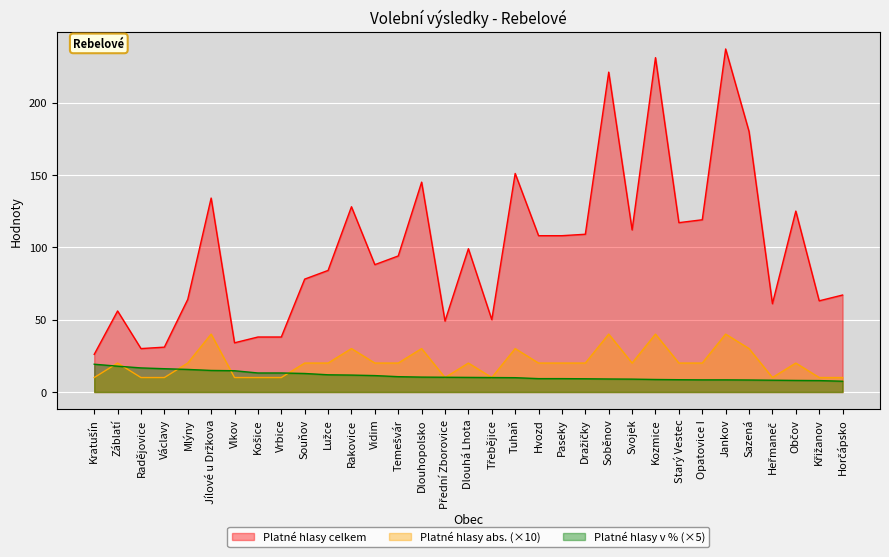

List the labels in order of Platné hlasy abs. value, largest first.

Jílové u Držkova, Soběnov, Kozmice, Jankov, Rakovice, Dlouhopolsko, Tuhaň, Sazená, Záblatí, Mlýny, Souňov, Lužce, Vidim, Temešvár, Dlouhá Lhota, Hvozd, Paseky, Dražičky, Svojek, Starý Vestec, Opatovice I, Občov, Kratušín, Radějovice, Václavy, Vlkov, Košice, Vrbice, Přední Zborovice, Třebějice, Heřmaneč, Křižanov, Horčápsko